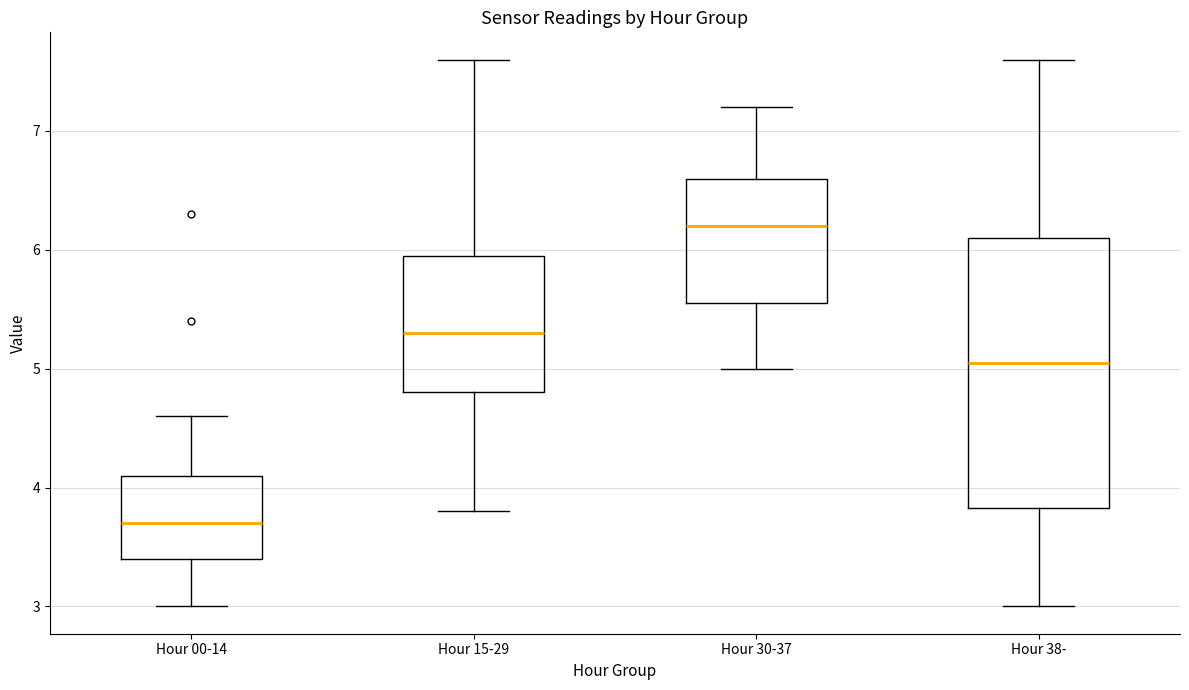

Comparing the boxes themselves (not the whiskers), which one is the tallest?

Hour 38-